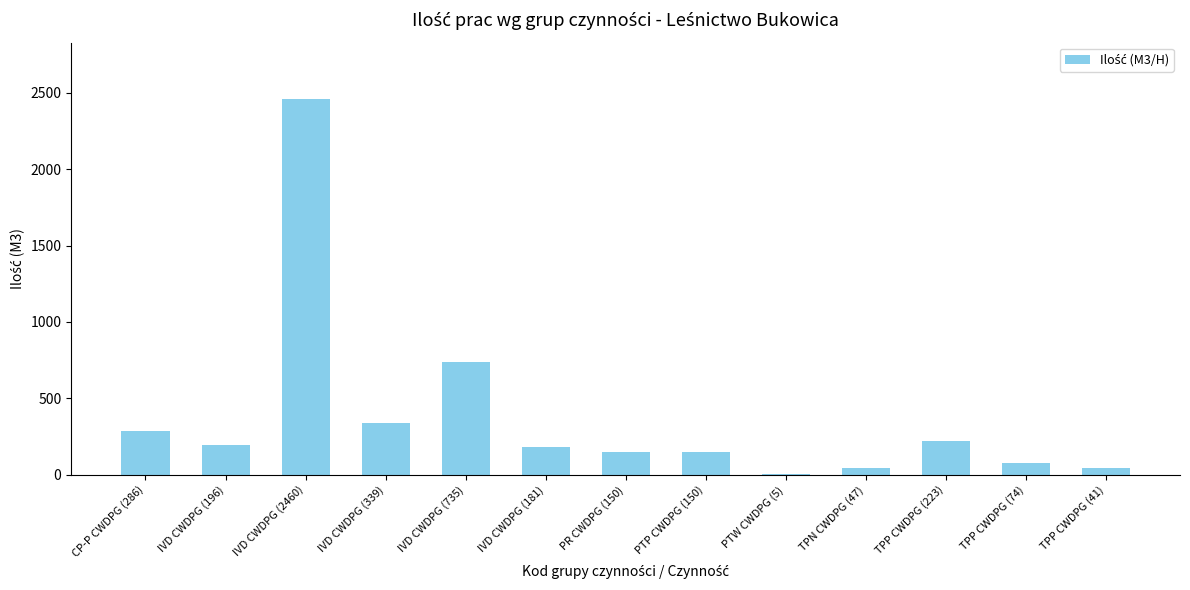

Is it true that the value at TPP CWDPG (223) is 105?

False